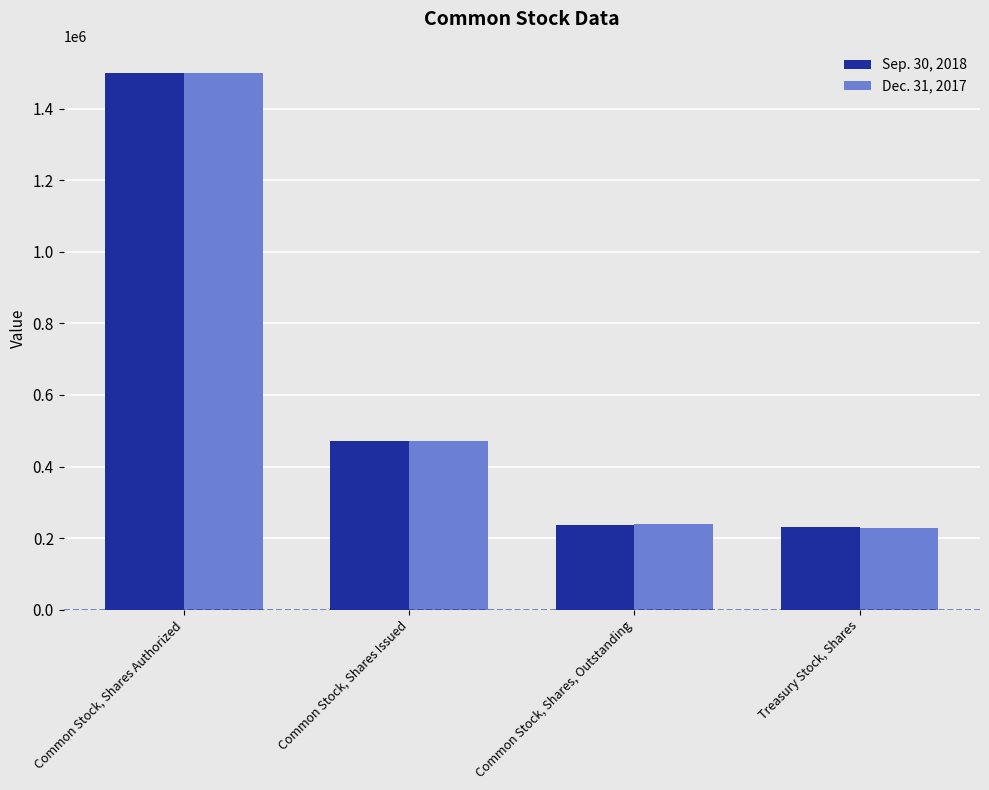

The Sep. 30, 2018 series shows 877484 at Common Stock, Shares Authorized. True or false?

False